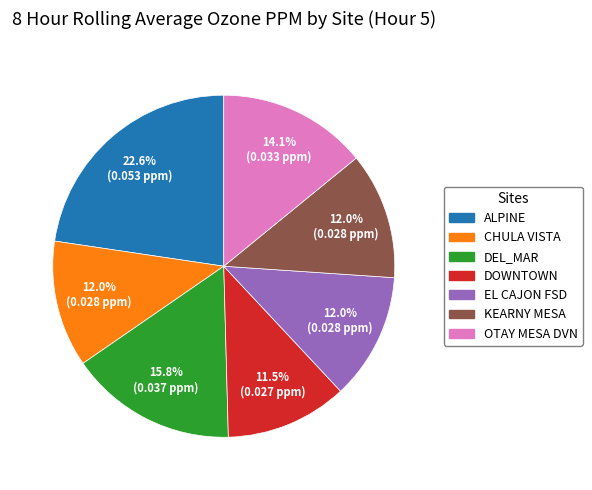

What percentage is the EL CAJON FSD slice, to the nearest percent?

12%